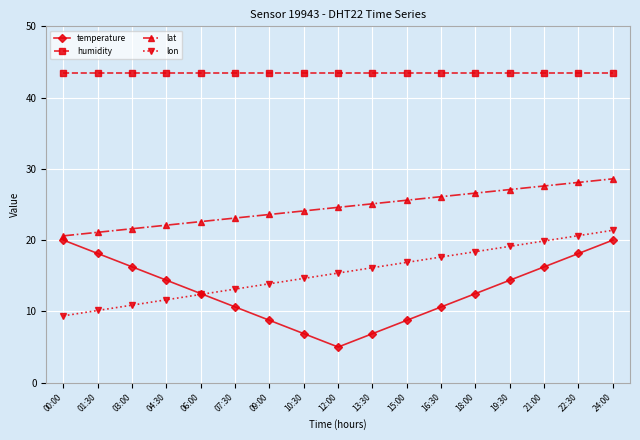

What is the spread (max minus min) of values at 07:30?

32.9